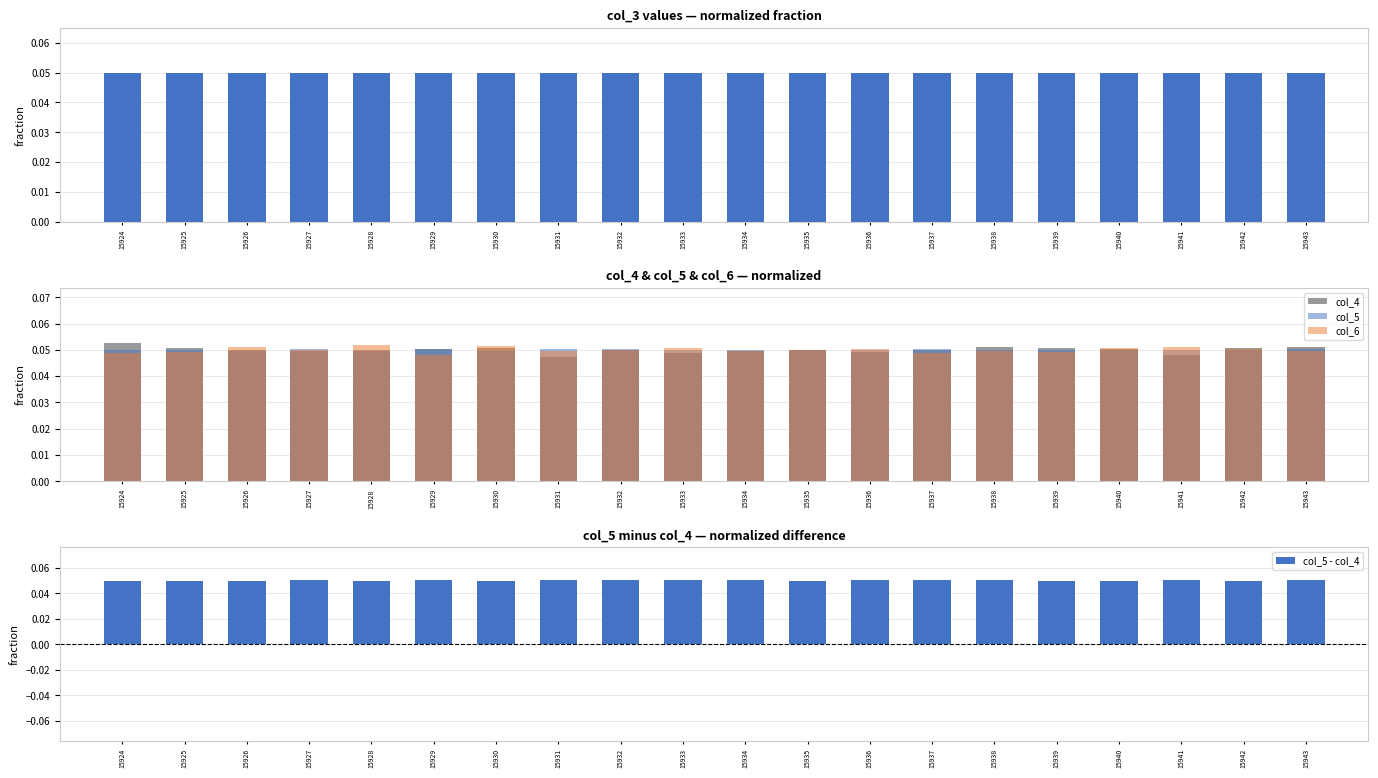

How many bars are there in each group?

5